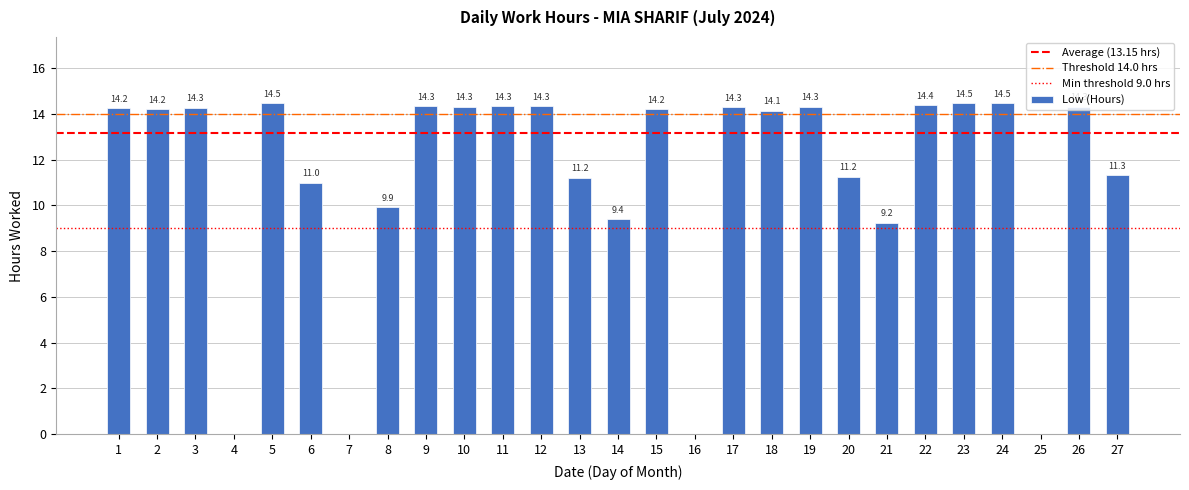

Read the value at 21.

9.2